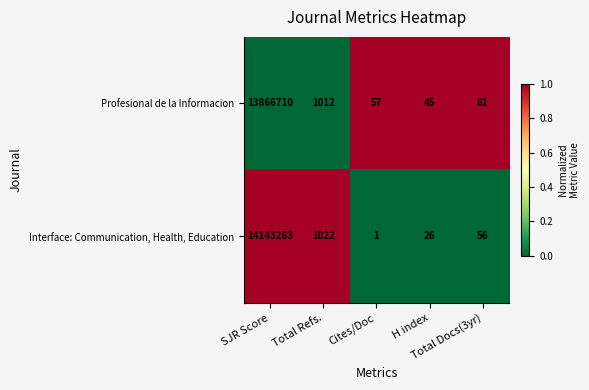

What is the total value across all series at Total Docs(3yr)?

137